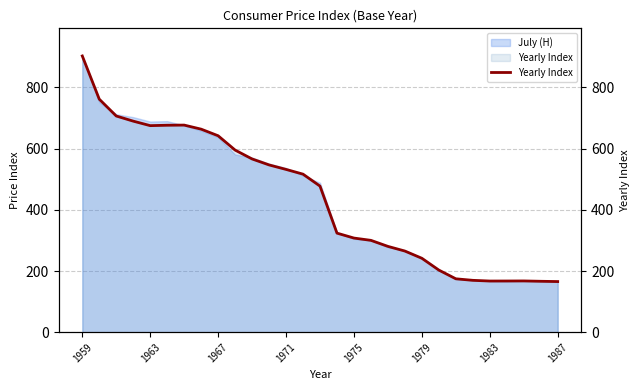

How many interior local valleys (lower than both neighbors) does the data have?

2